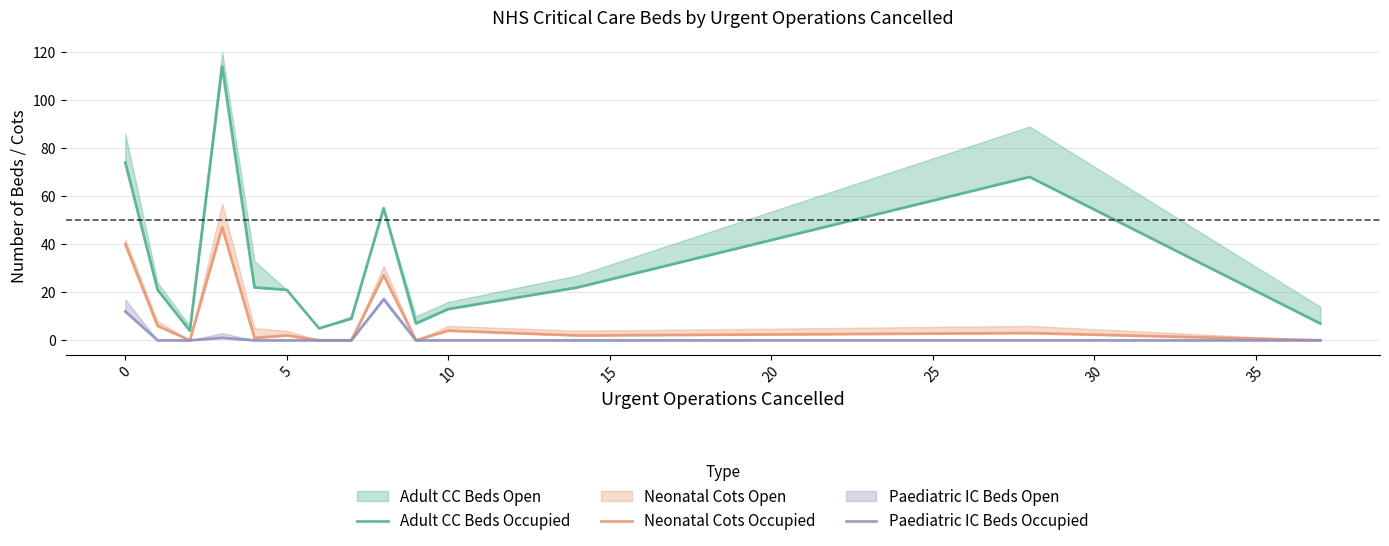

How many data points in Adult CC Beds Occupied are less than 21?

6